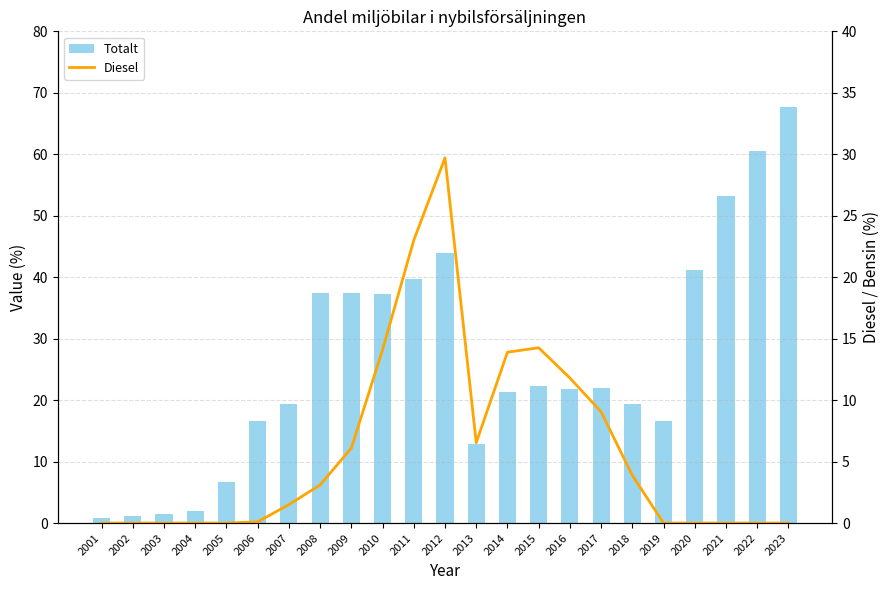

Which series has the largest total across all categories?

Totalt